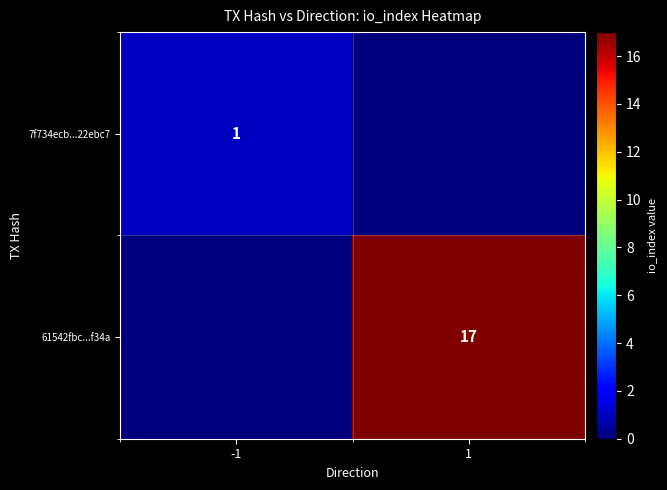

True or false: 7f734ecb...22ebc7 has a value of 1 at -1.

True